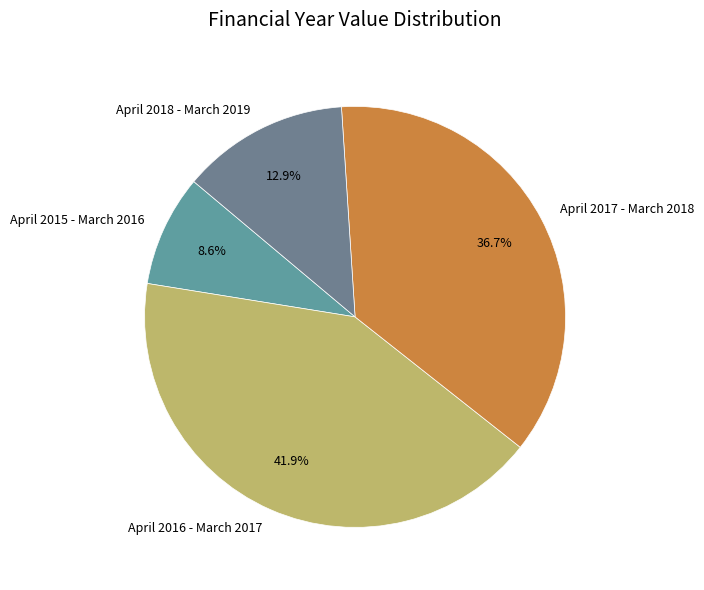

Is there a majority slice in this chart?

No